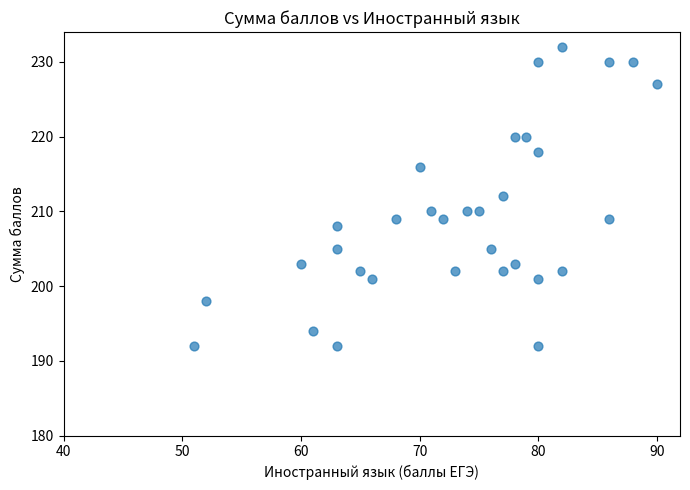

What is the range of Y values (max minus min)?

40